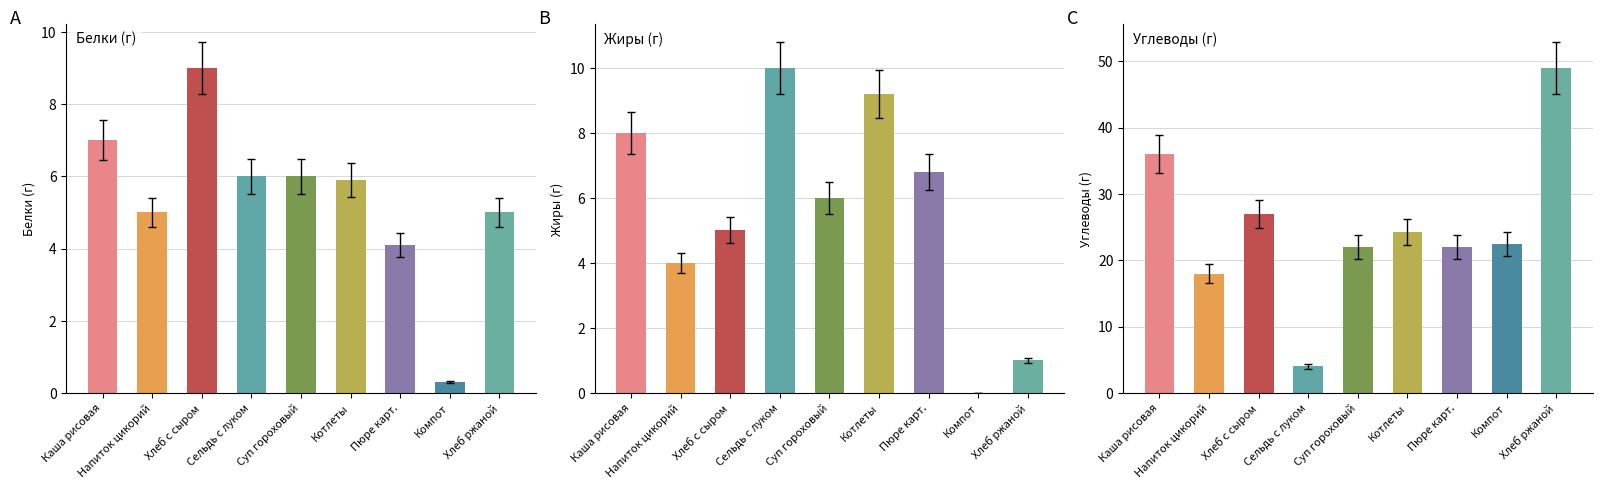

Which series has the largest total across all categories?

Углеводы (г)